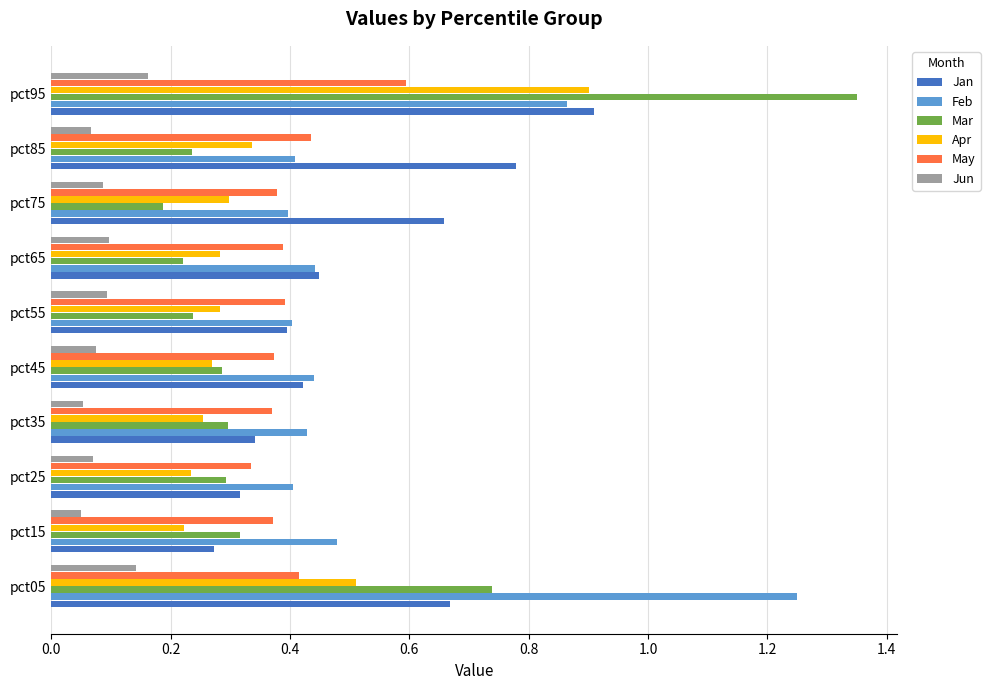

What is the sum of the Apr values at pct55 and pct45?

0.6